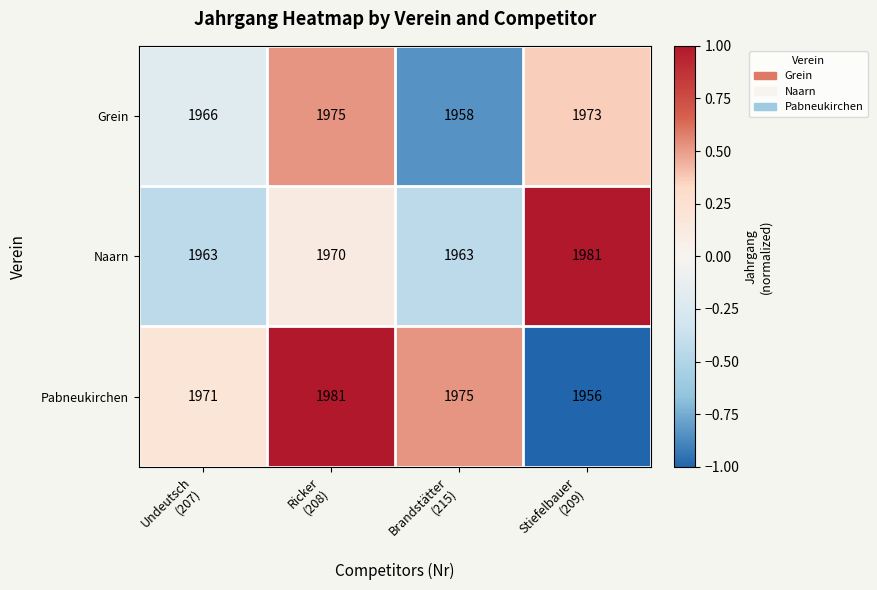

Count the Naarn values in the range 1963 to 1981.

4